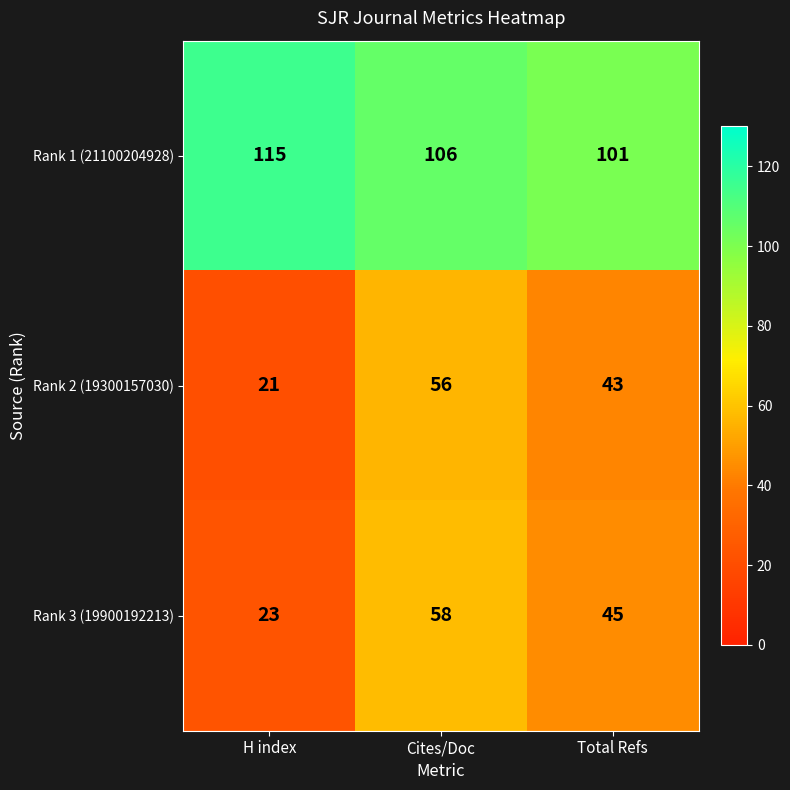

At which category is the sum across all series the highest?

Cites/Doc